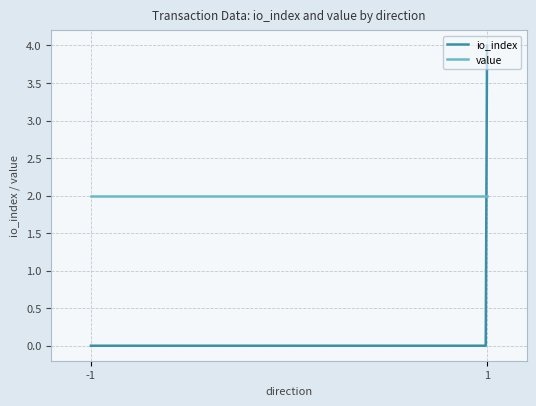

True or false: value and io_index cross at least once.

True